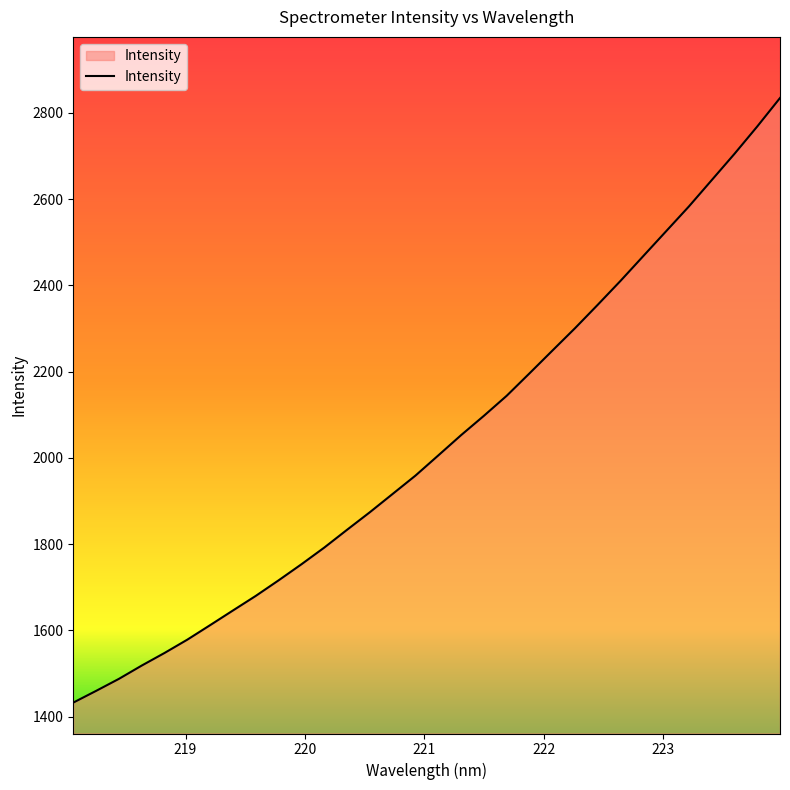

What is the smallest value displayed?

1432.6